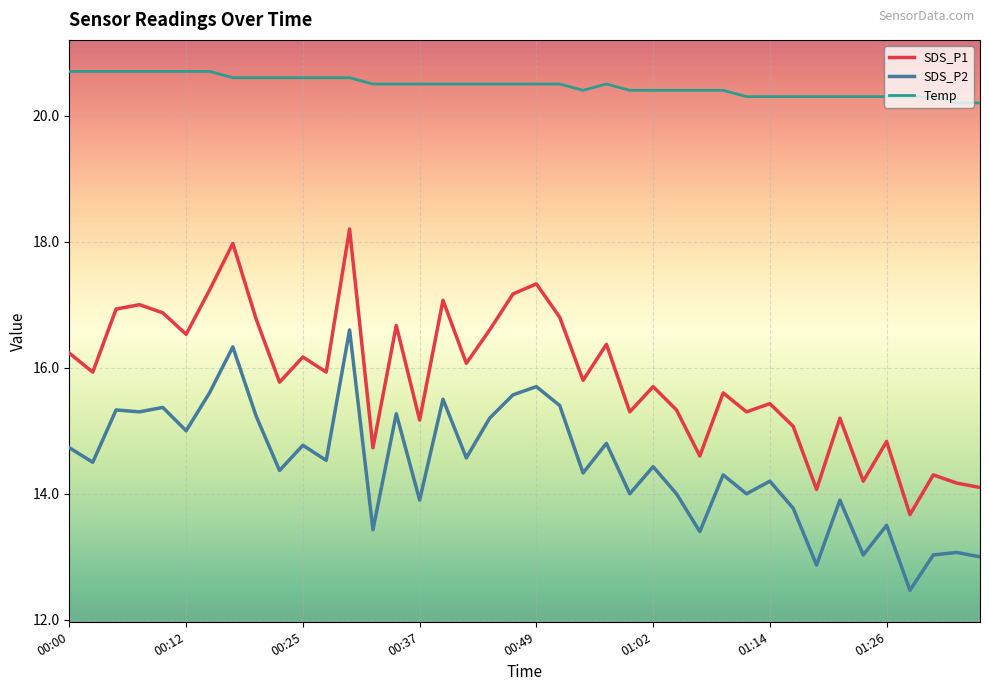

What are all the series names shown in the legend?

SDS_P1, SDS_P2, Temp